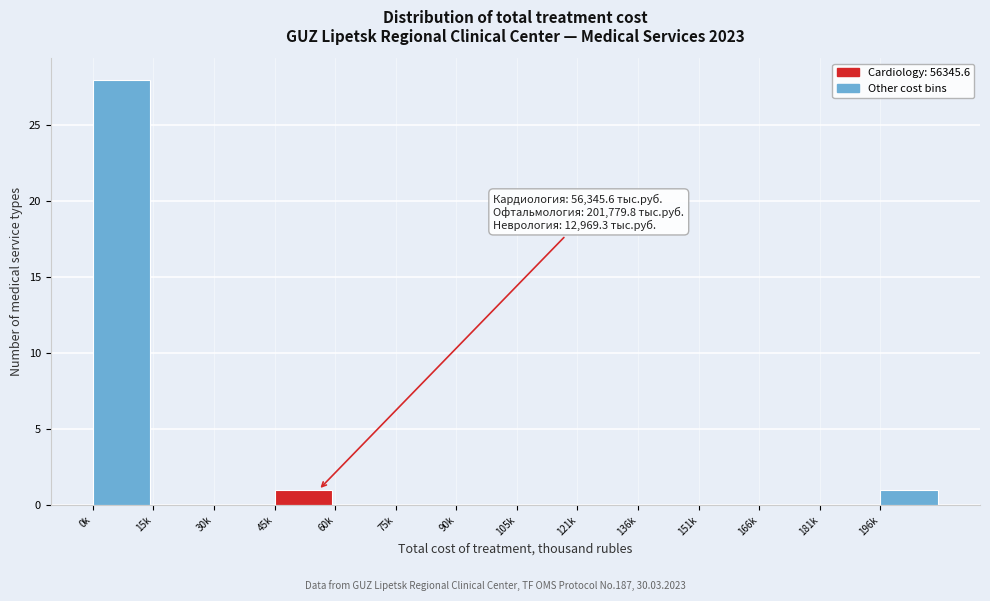

Reading left to right, list all the values displayed in this chart.

0k=28	15k=0	30k=0	45k=1	60k=0	75k=0	90k=0	105k=0	121k=0	136k=0	151k=0	166k=0	181k=0	196k=1